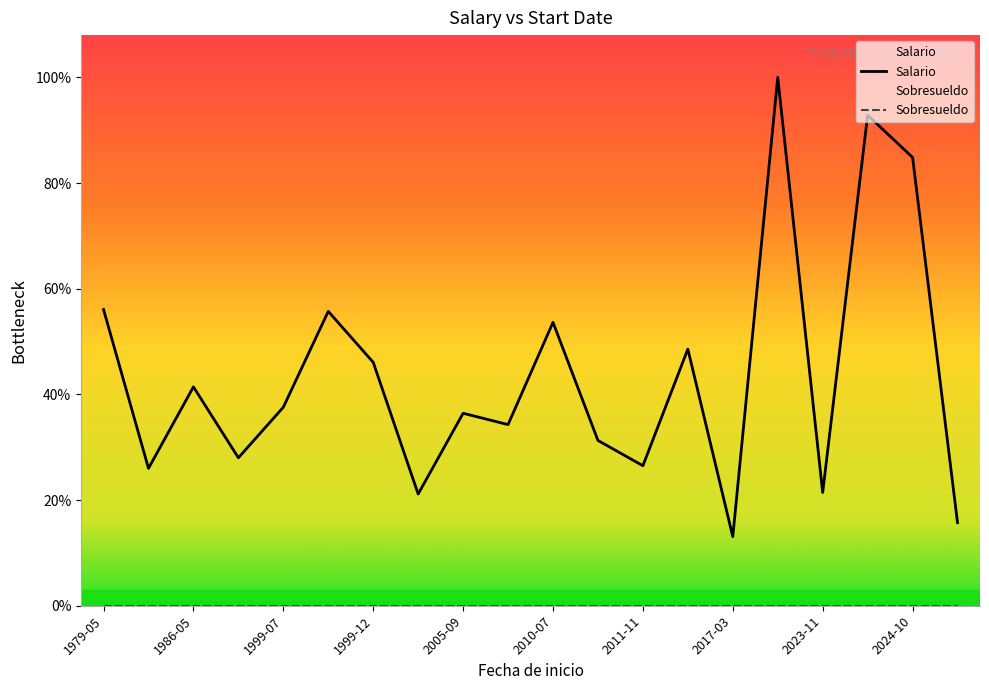

At which label does Sobresueldo reach its minimum?

2024-09-17